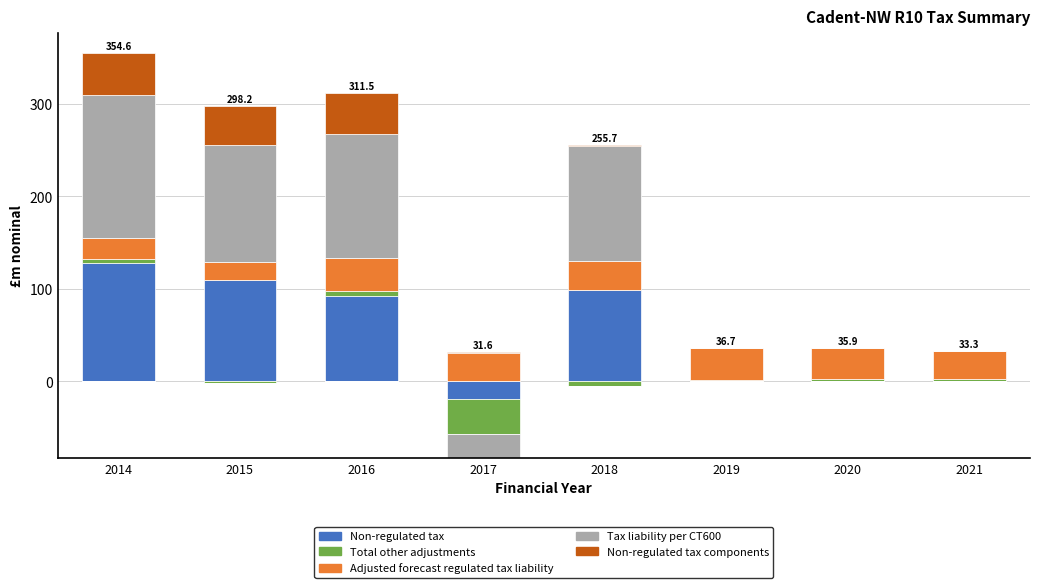

Between 2019 and 2016, which is larger?

2016